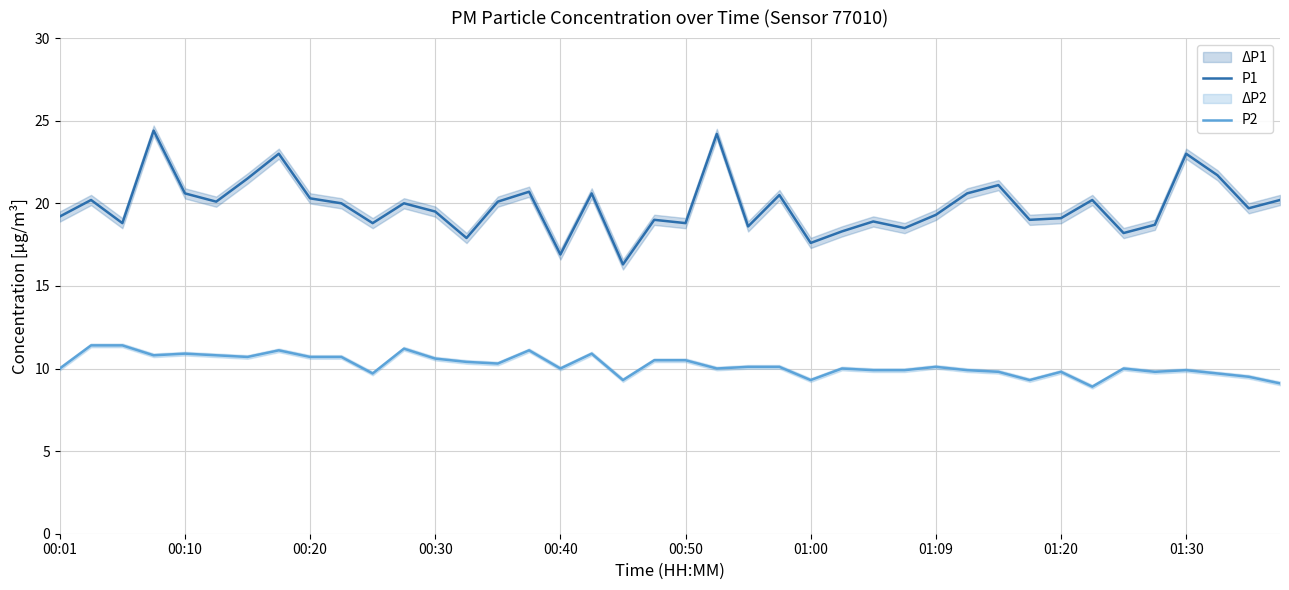

True or false: P2 has more than 2 interior local peaks.

True